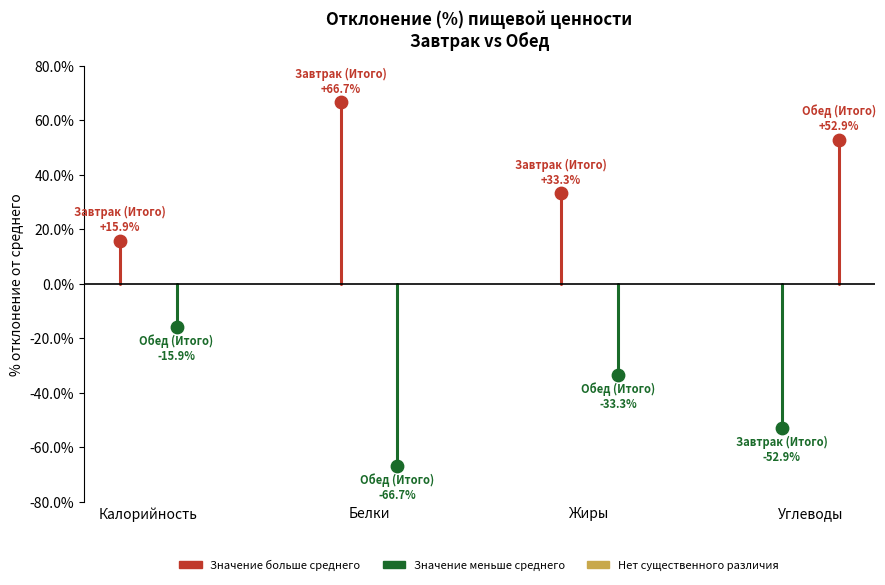

Between Калорийность and Белки, which is larger?

Белки